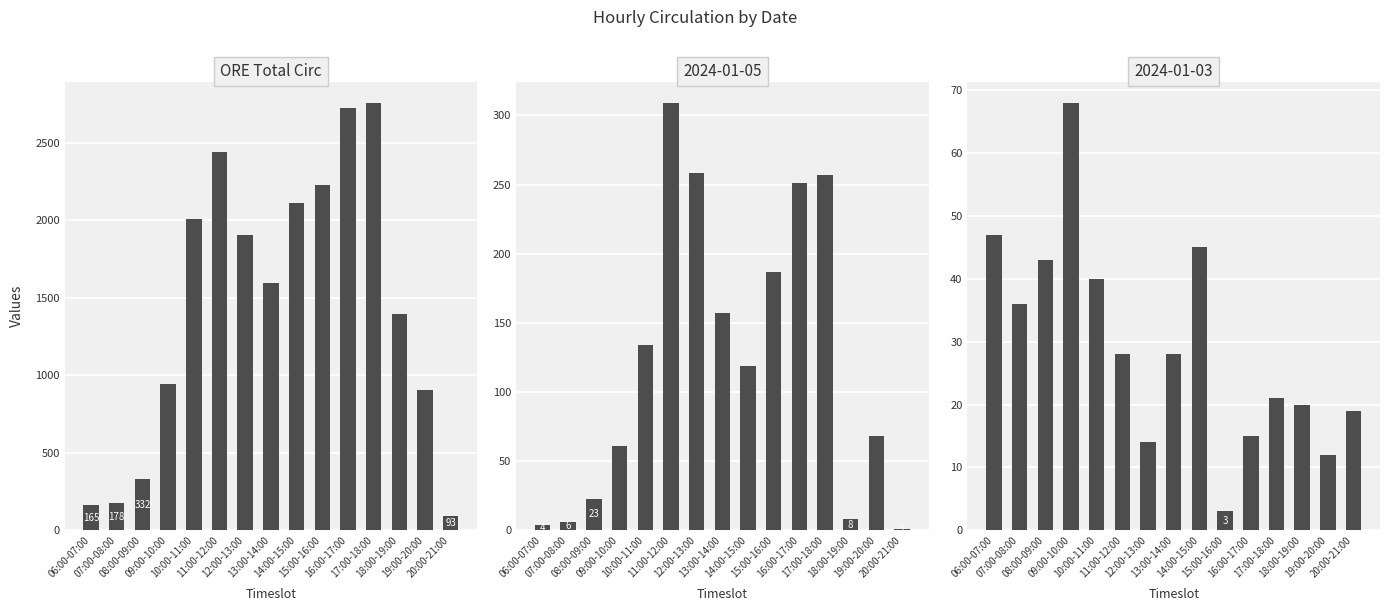

What is the label of the 4th bar from the right?

17:00-18:00